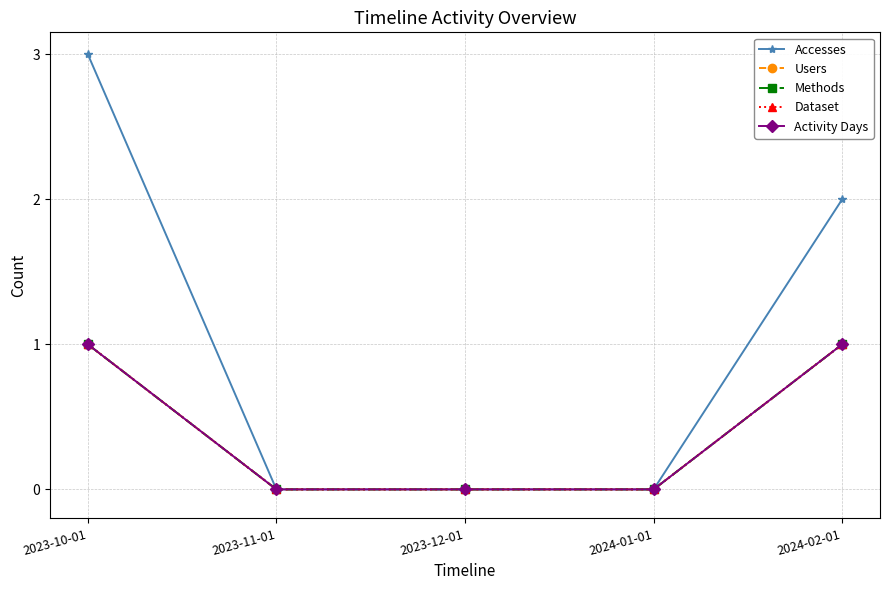

Does the chart have visible grid lines?

Yes